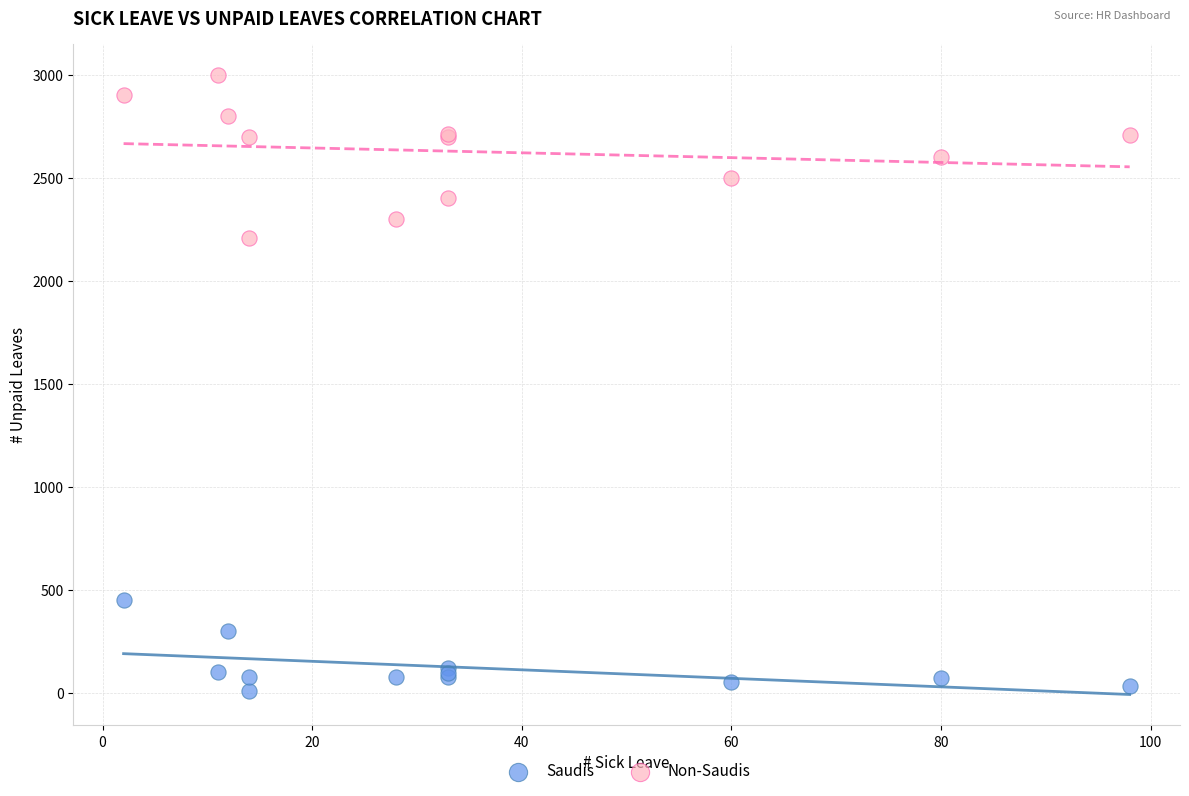

Which series has the largest Y range (max minus min)?

Non-Saudis